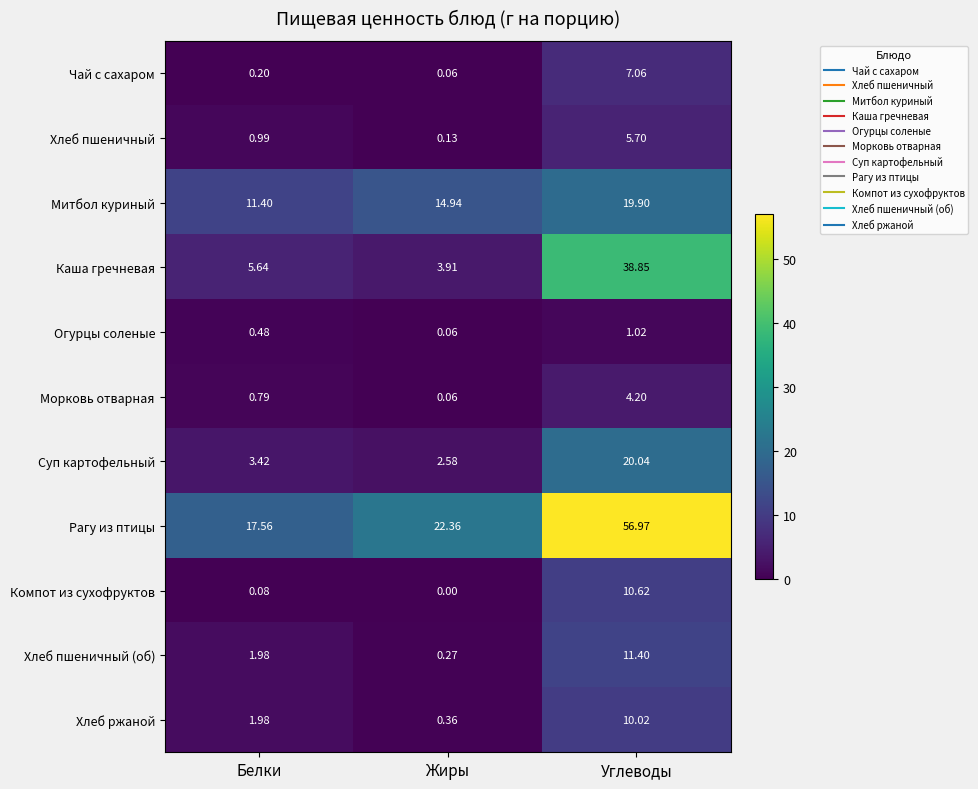

At Углеводы, list the series in order from smallest to largest.

Огурцы соленые, Морковь отварная, Хлеб пшеничный, Чай с сахаром, Хлеб ржаной, Компот из сухофруктов, Хлеб пшеничный (об), Митбол куриный, Суп картофельный, Каша гречневая, Рагу из птицы